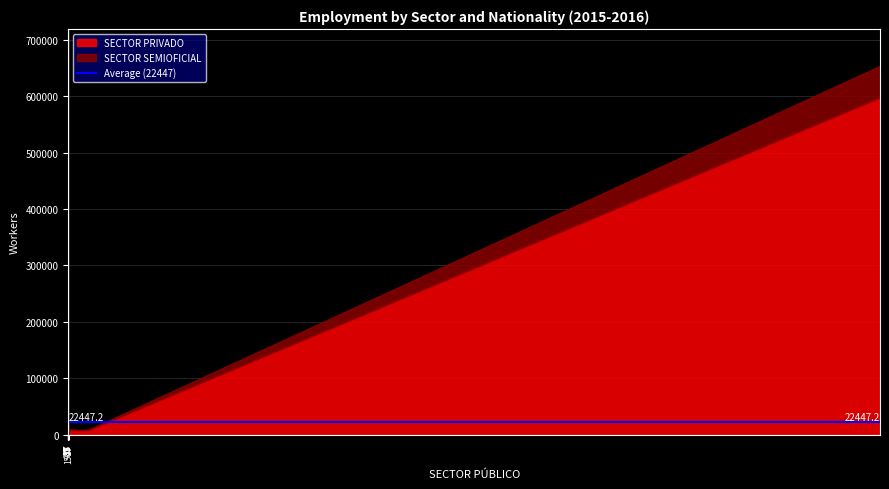

The SECTOR SEMIOFICIAL series shows 33 at Puertorriqueña. True or false?

False